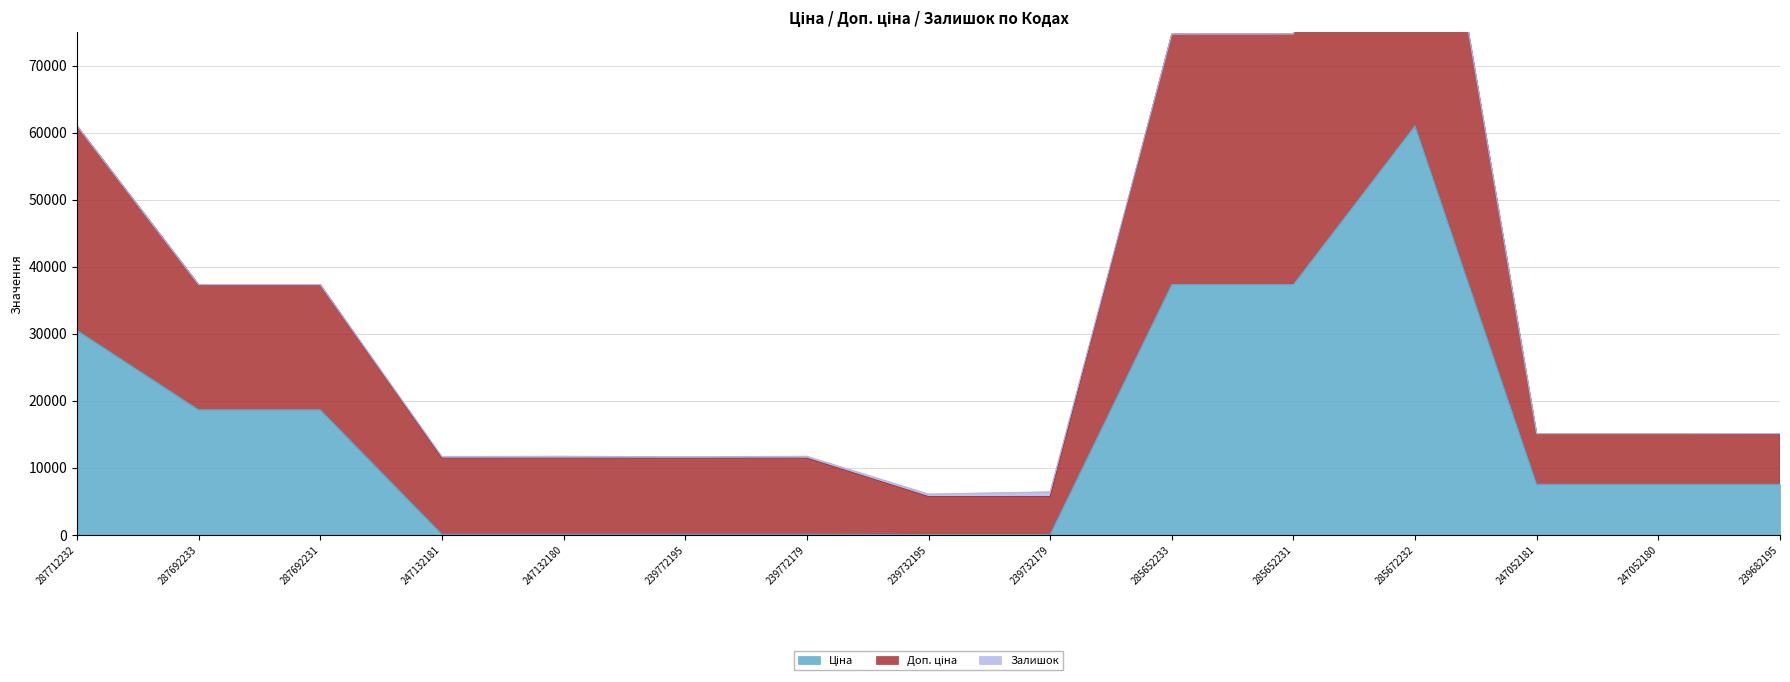

True or false: Ціна and Доп. ціна intersect in this chart.

False